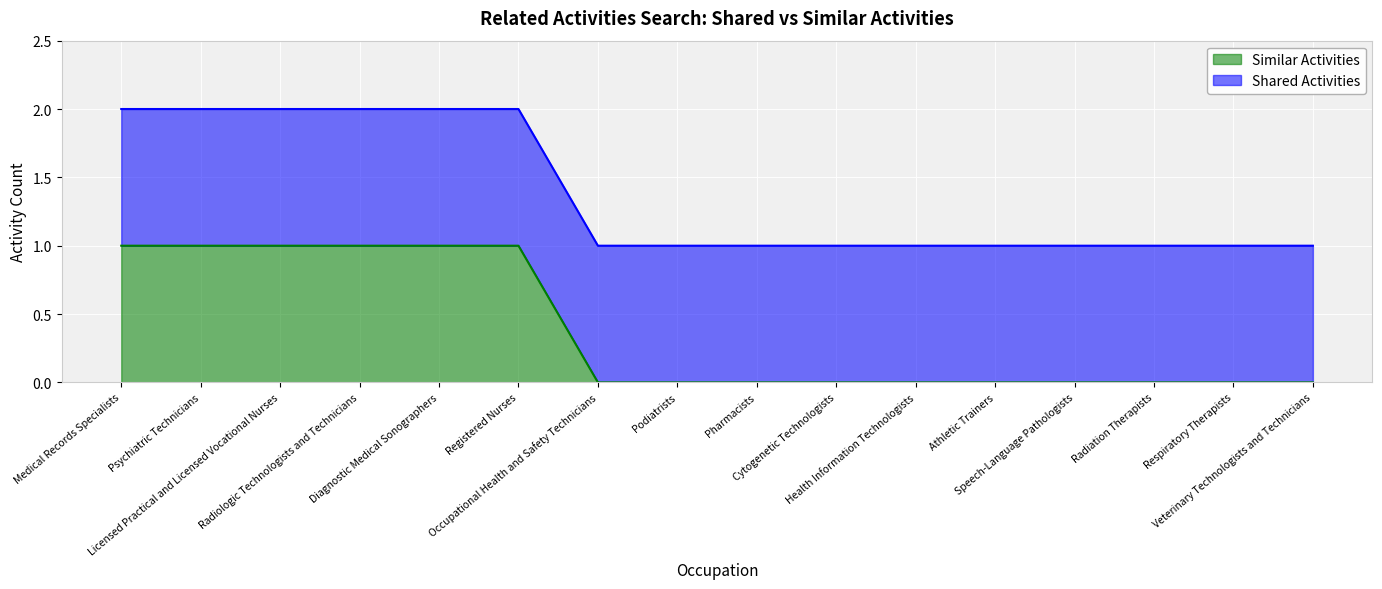

Reading right to left, what are all the values shown in this chart?

0	0	0	0	0	0	0	0	0	0	1	1	1	1	1	1